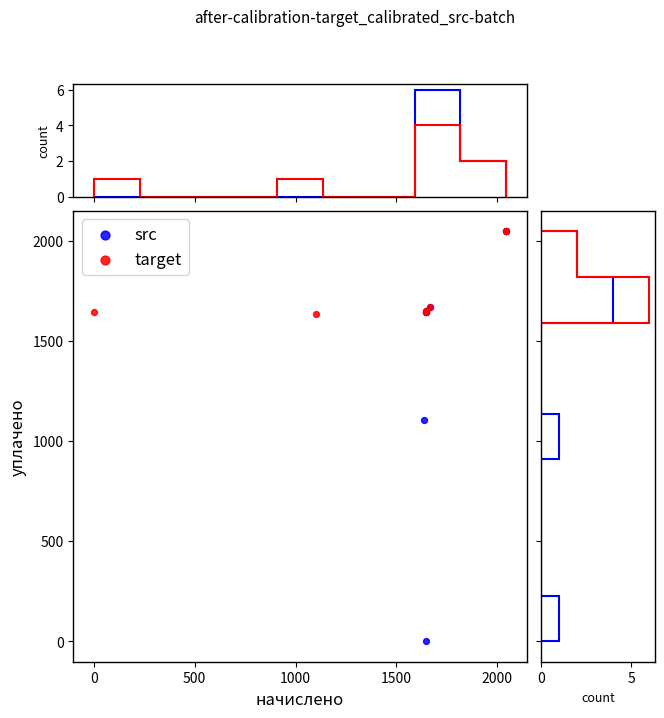

Which series has the largest Y range (max minus min)?

src